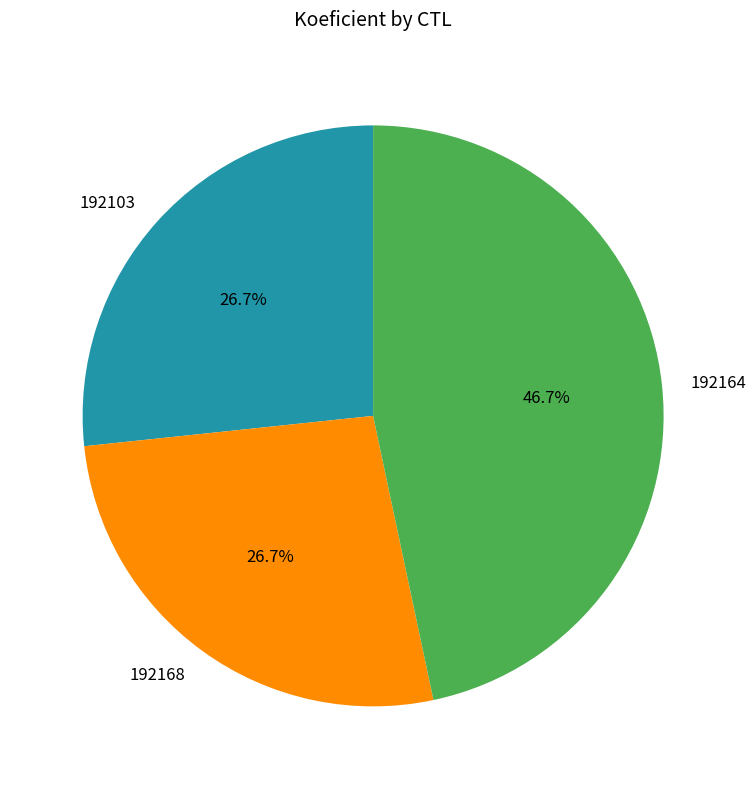

Does 192164 account for over 50% of the chart?

No